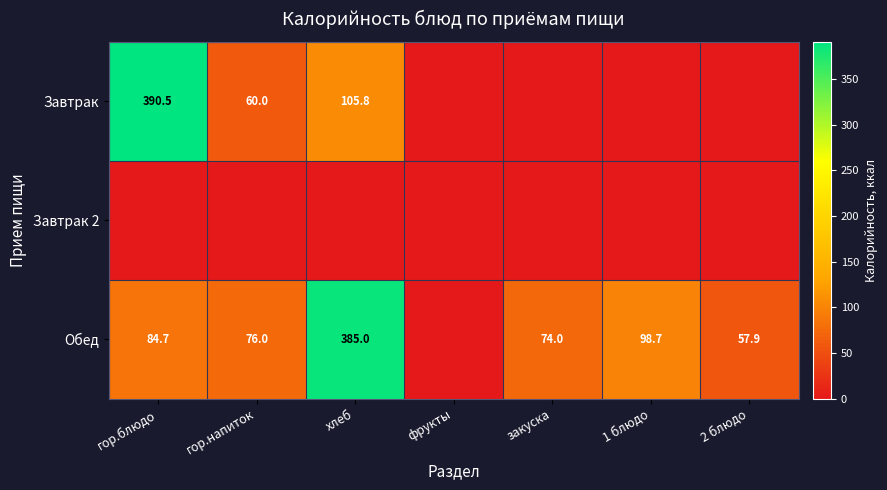

The Завтрак series shows 60.0 at гор.напиток. True or false?

True